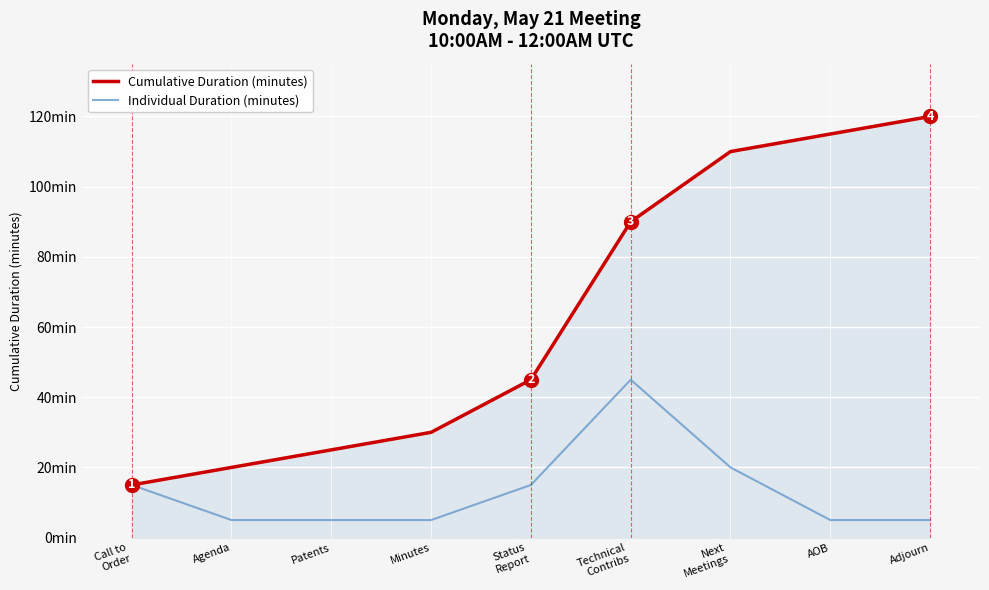

Reading left to right, what are all the values shown in this chart?

Cumulative Duration (minutes): 15	20	25	30	45	90	110	115	120
Individual Duration (minutes): 15	5	5	5	15	45	20	5	5